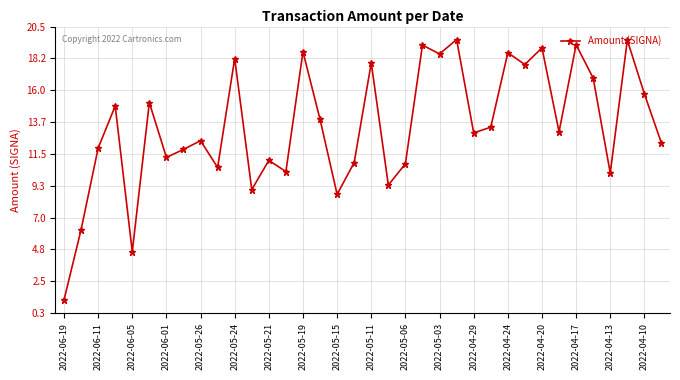

What is the difference between the maximum and minimum values?

18.4